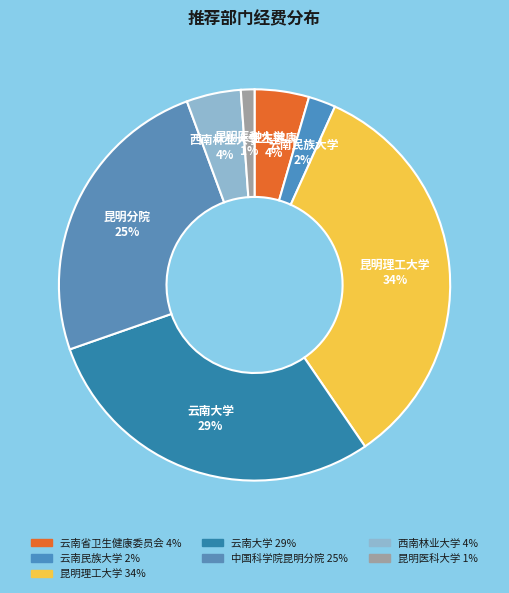

How many slices are in this pie chart?

7